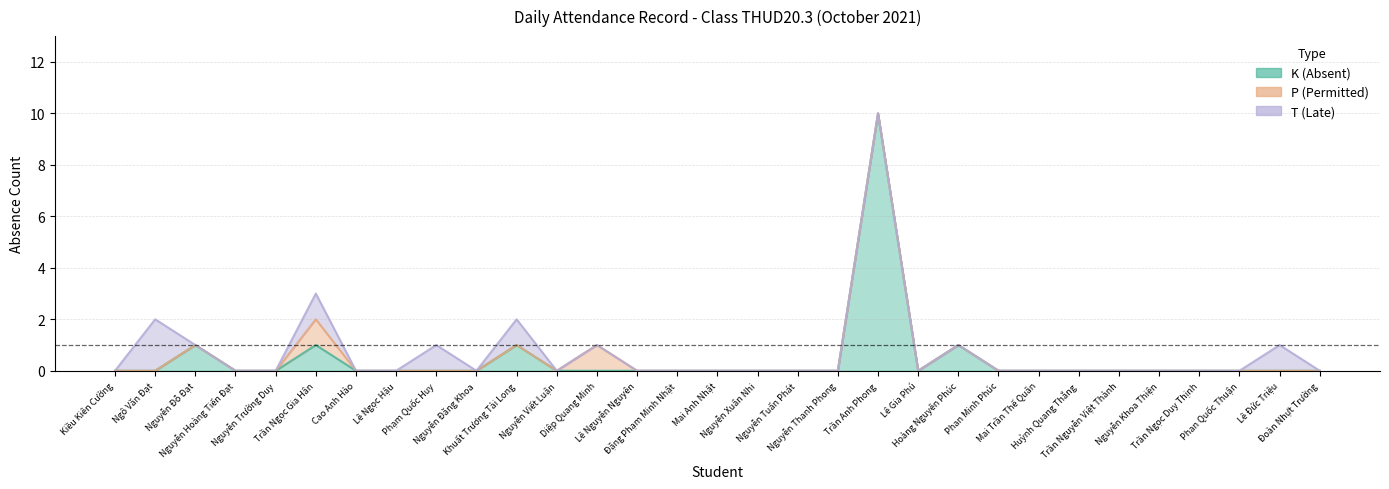

How many series are shown in this chart?

3